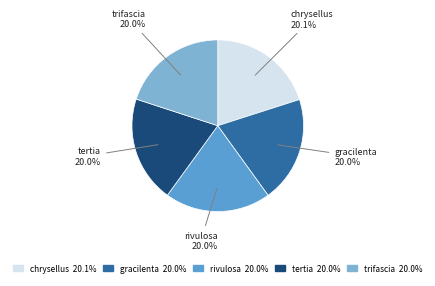

To the nearest percent, what percentage of the pie is gracilenta?

20%